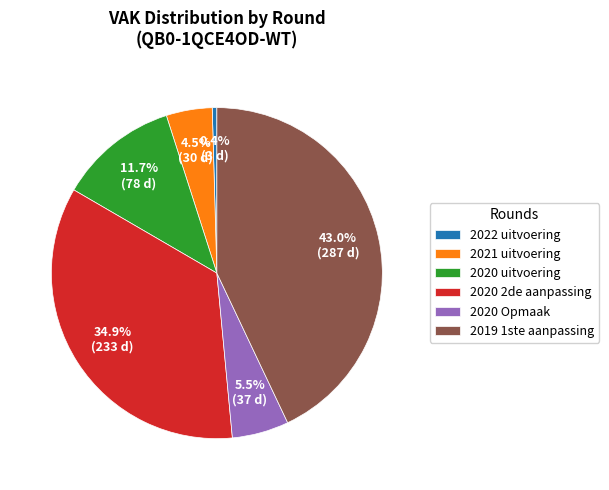

How many segments does this pie chart have?

6